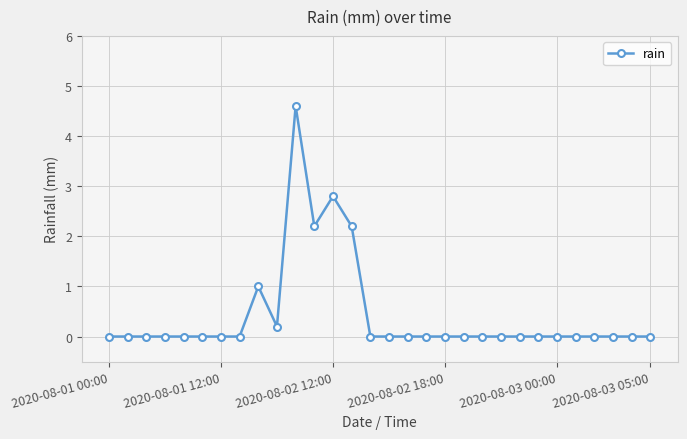

How many lines are shown in the chart?

1